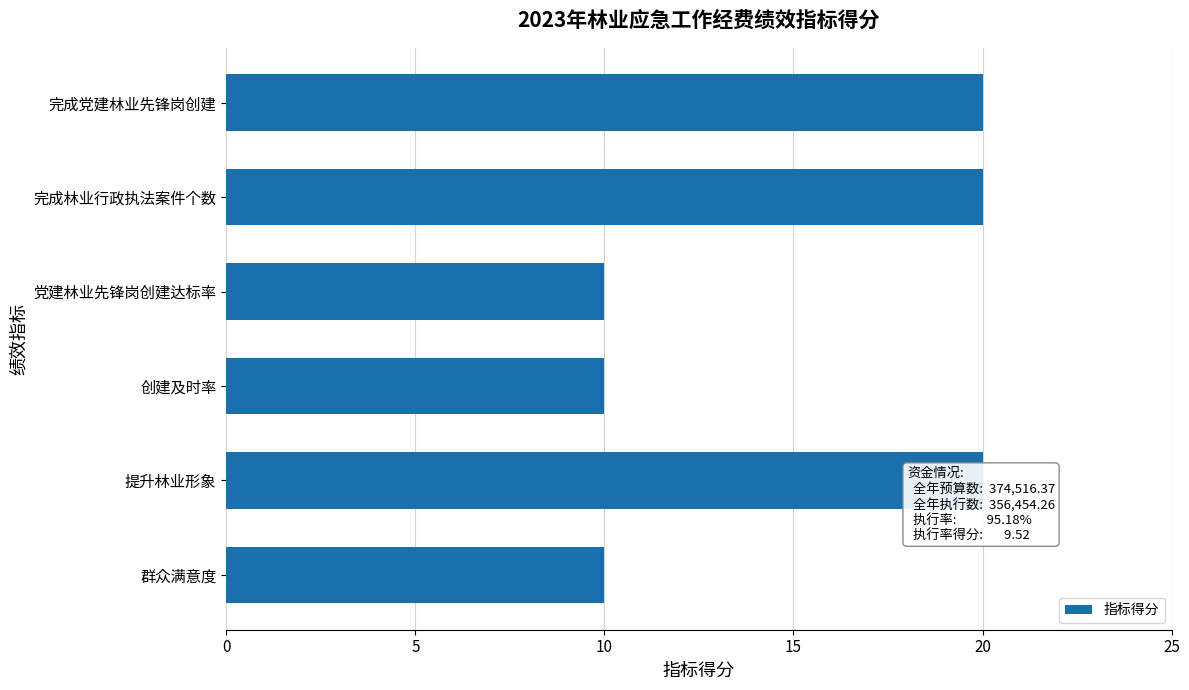

True or false: the data shows 17 at 创建及时率.

False